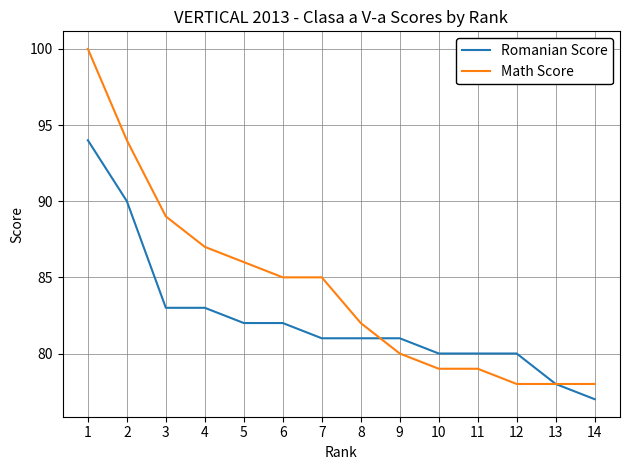

Does the chart have visible grid lines?

Yes